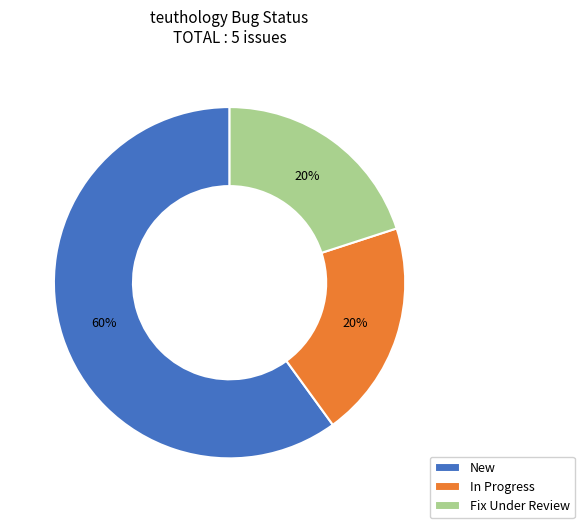

Which category has the biggest portion of the pie?

New